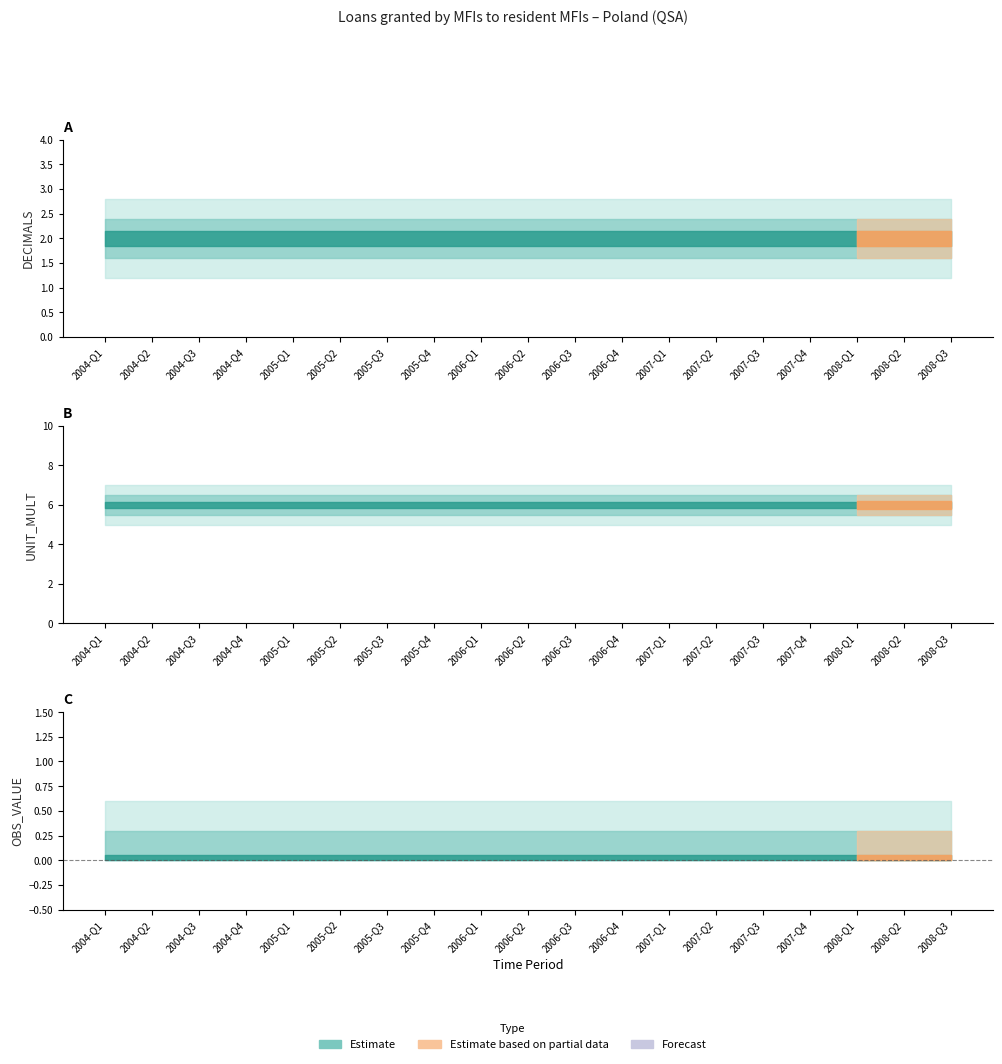

True or false: UNIT_MULT and DECIMALS cross at least once.

False